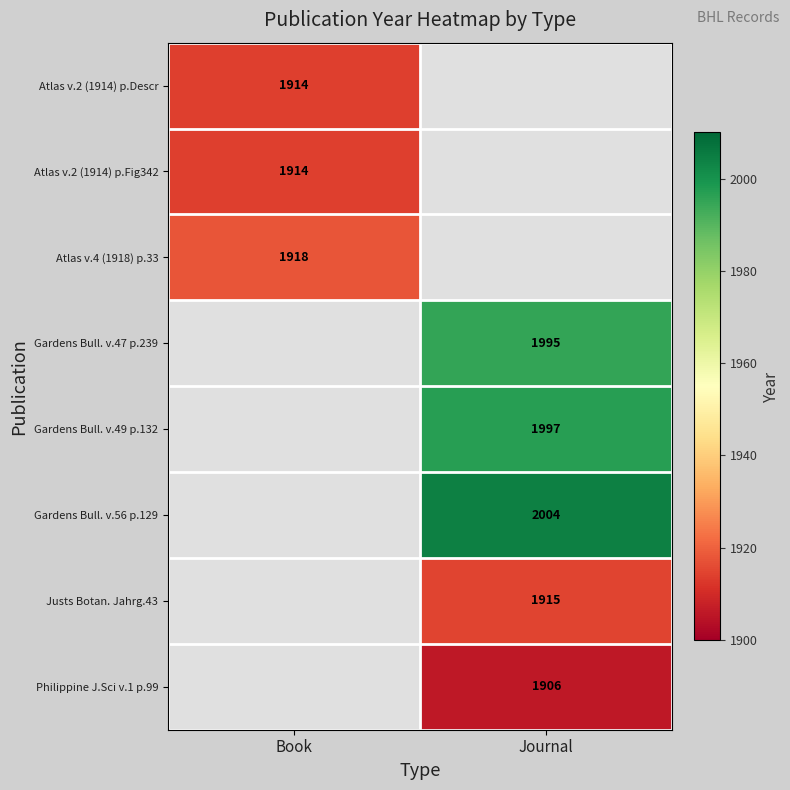

Is it true that Gardens Bull. v.56 p.129 equals 2004 at Journal?

True